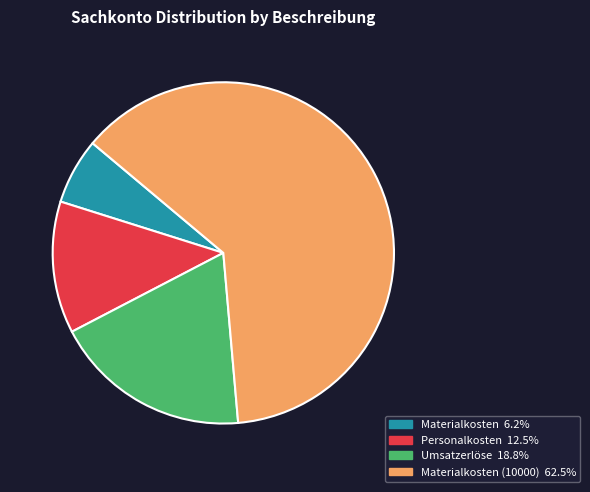

Does any single category account for the majority?

Yes